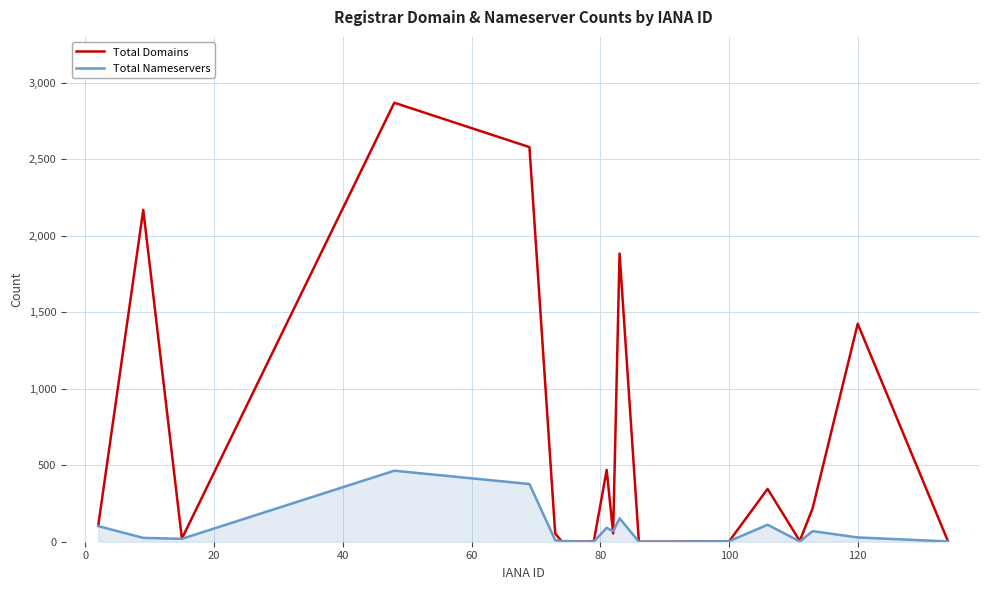

Which series has the widest spread of values?

Total Domains